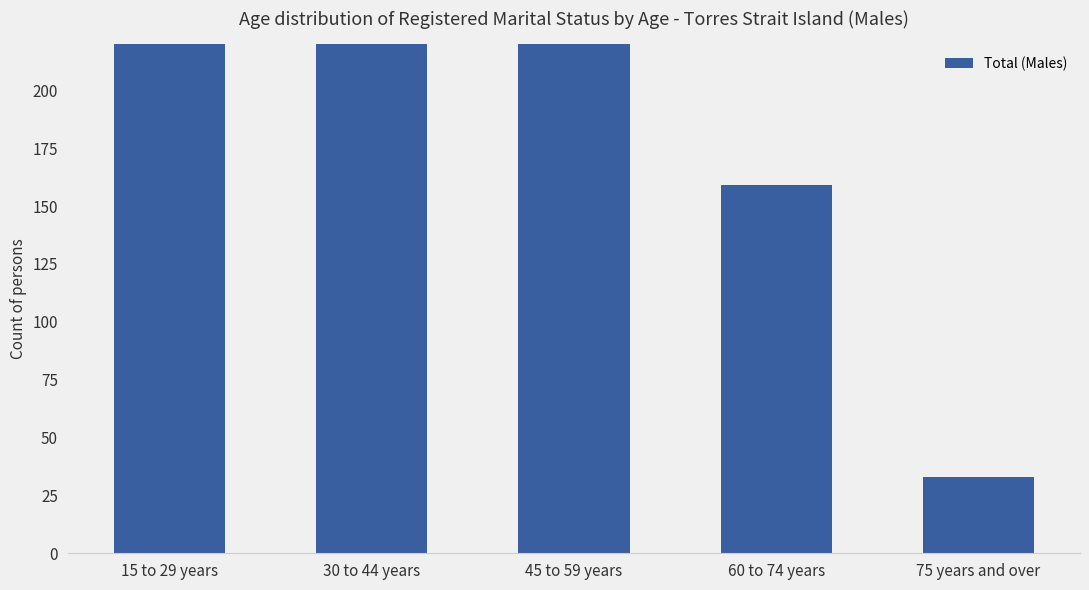

What is the label of the 4th bar from the right?

30 to 44 years